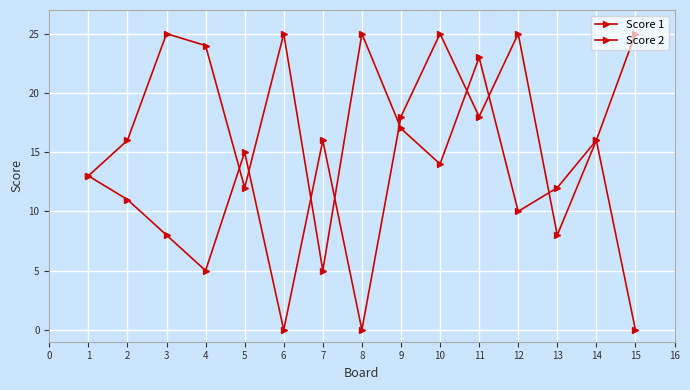

How many series are shown in this chart?

2